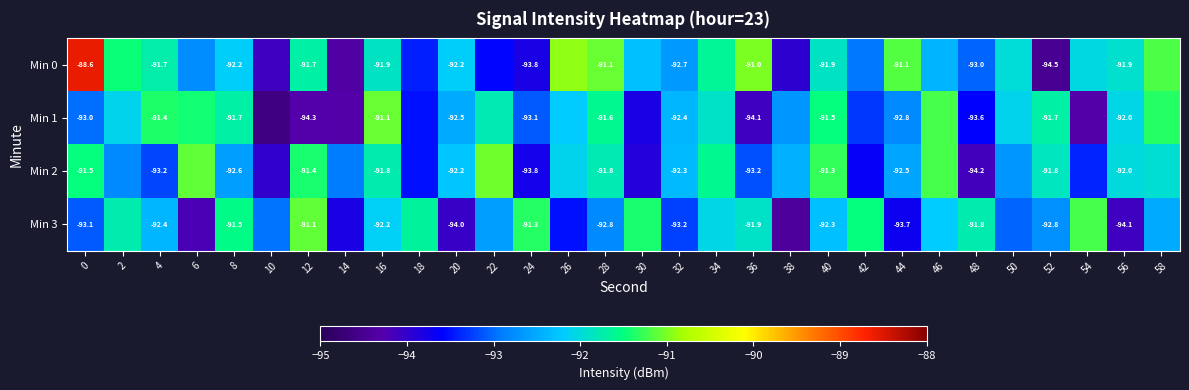

What is the sum of the Min 0 values at 56 and 22?

-185.5